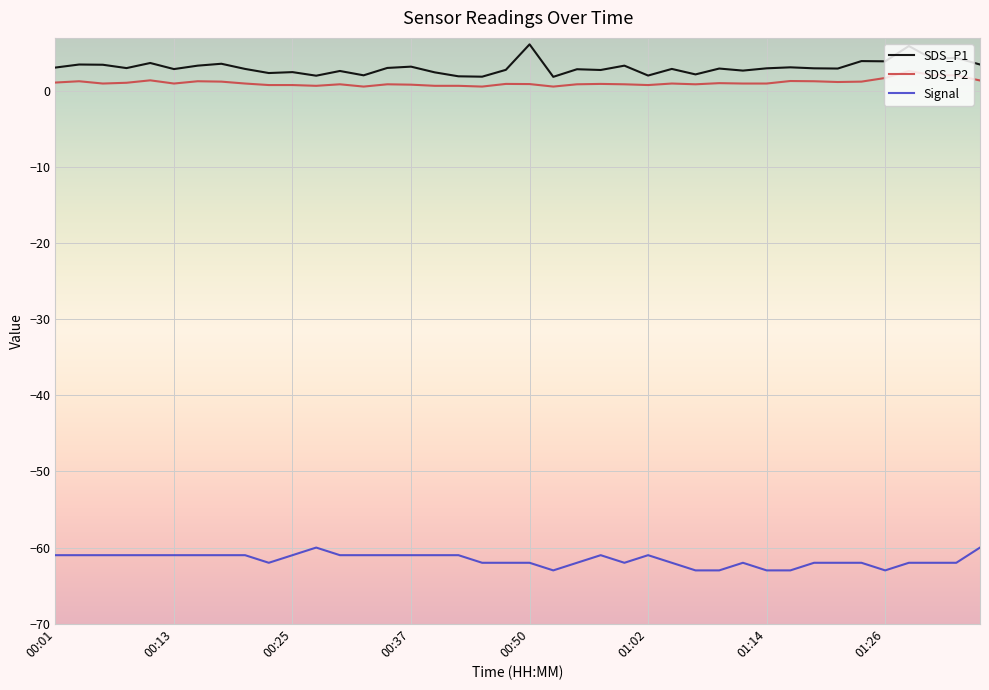

Rank the series by their maximum value, from lowest to highest.

Signal, SDS_P2, SDS_P1